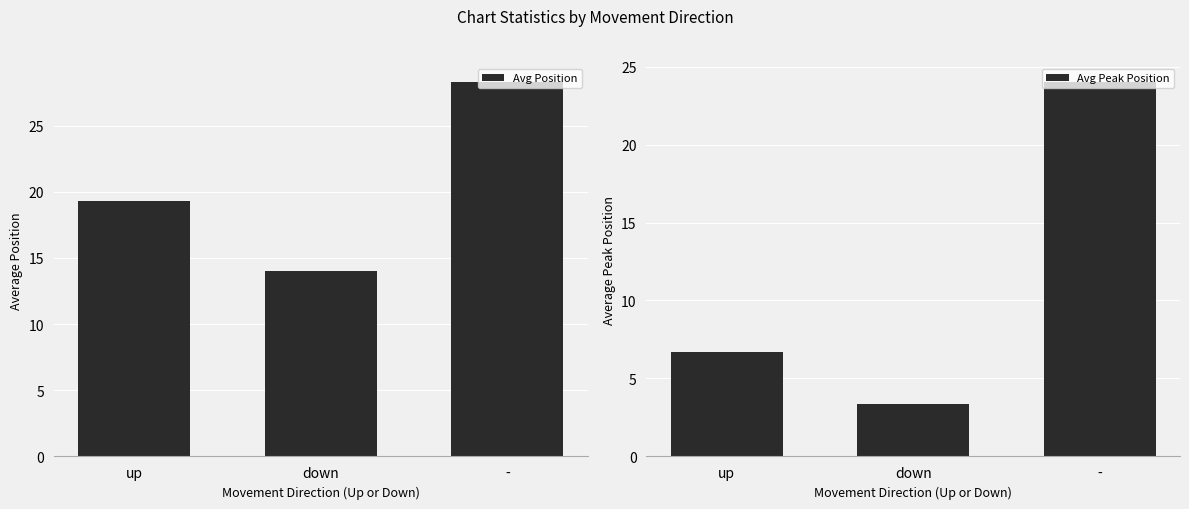

Which label corresponds to the smallest value in the chart?

down